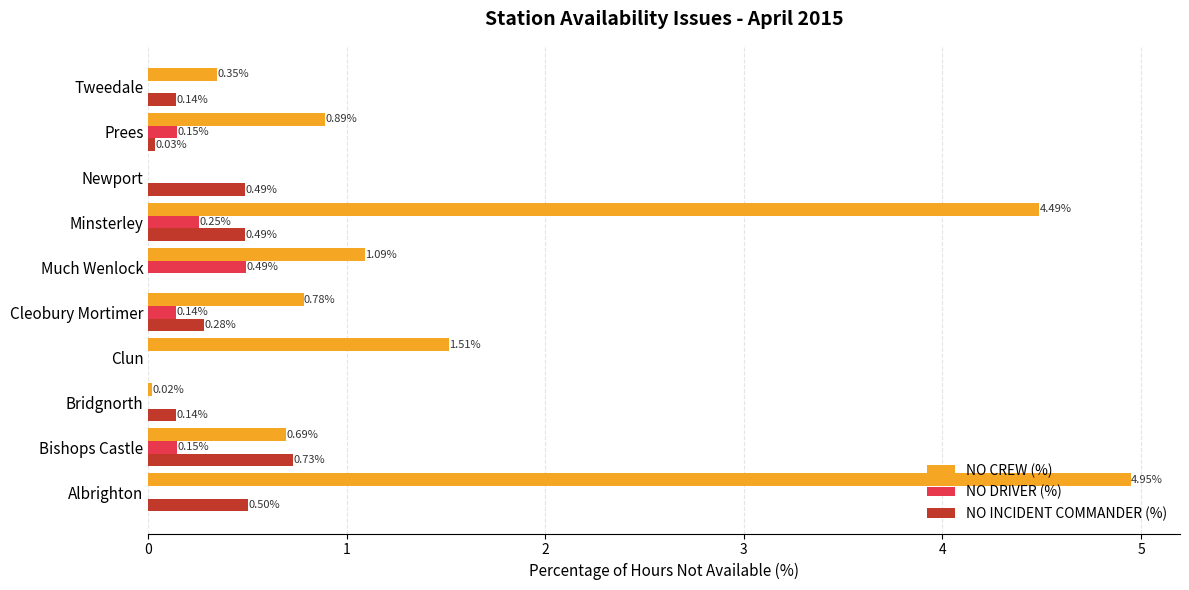

What is the sum of all NO DRIVER (%) values?

1.2